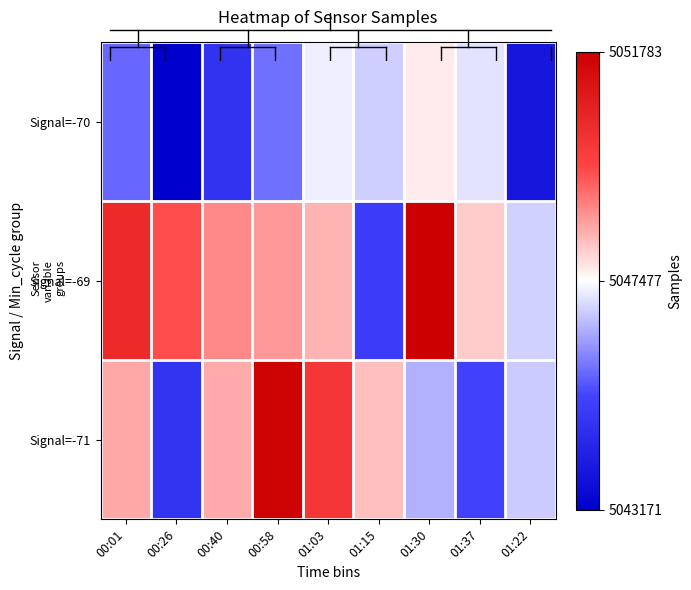

Rank the series by their maximum value, from highest to lowest.

Signal=-69, Signal=-71, Signal=-70